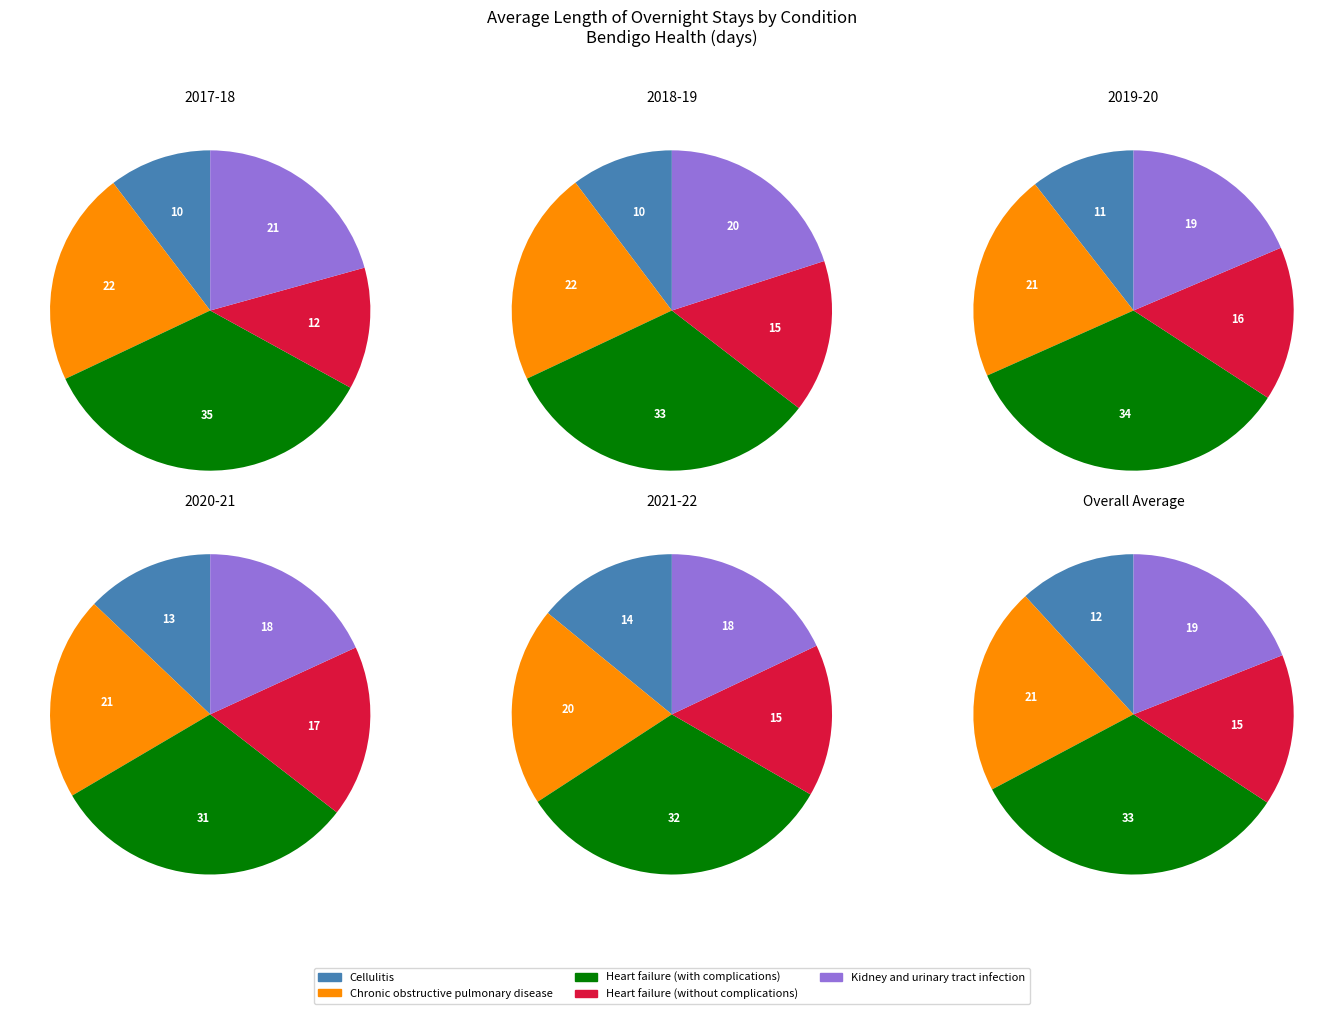

Is it true that 2 is 29% of the pie?

False